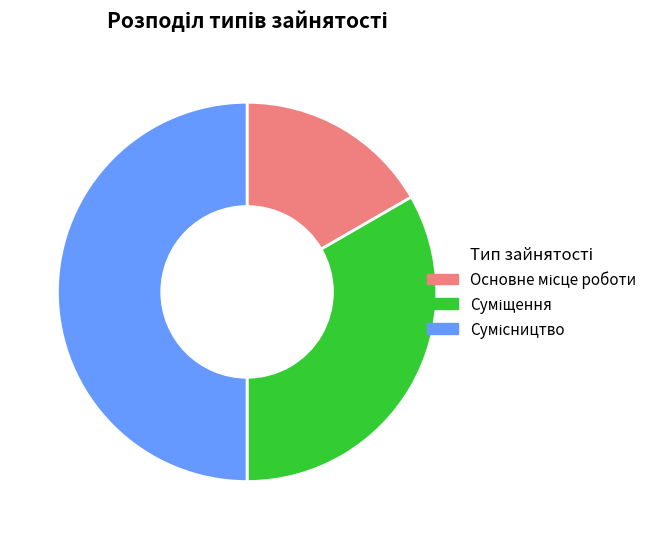

The Сумісництво slice represents 50% of the pie. True or false?

True